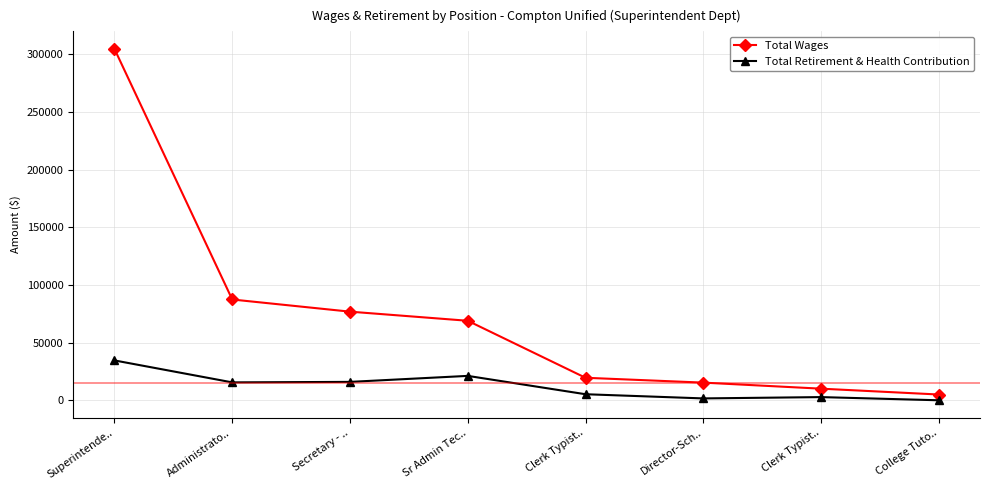

What is the label of the 2nd point from the left?

Administrato..